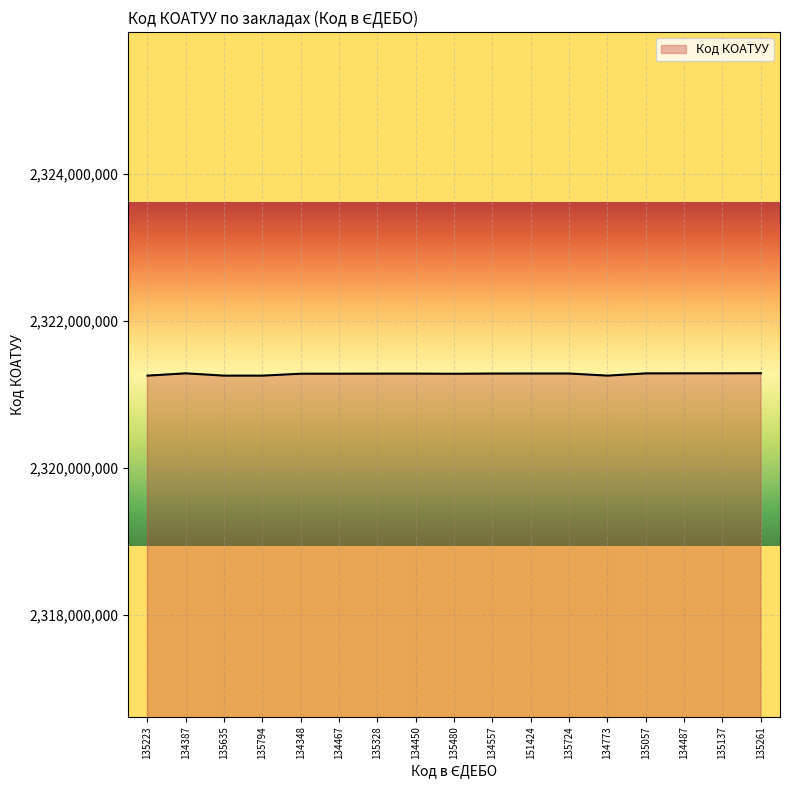

What is the change in value from 135328 to 135480?

-1800